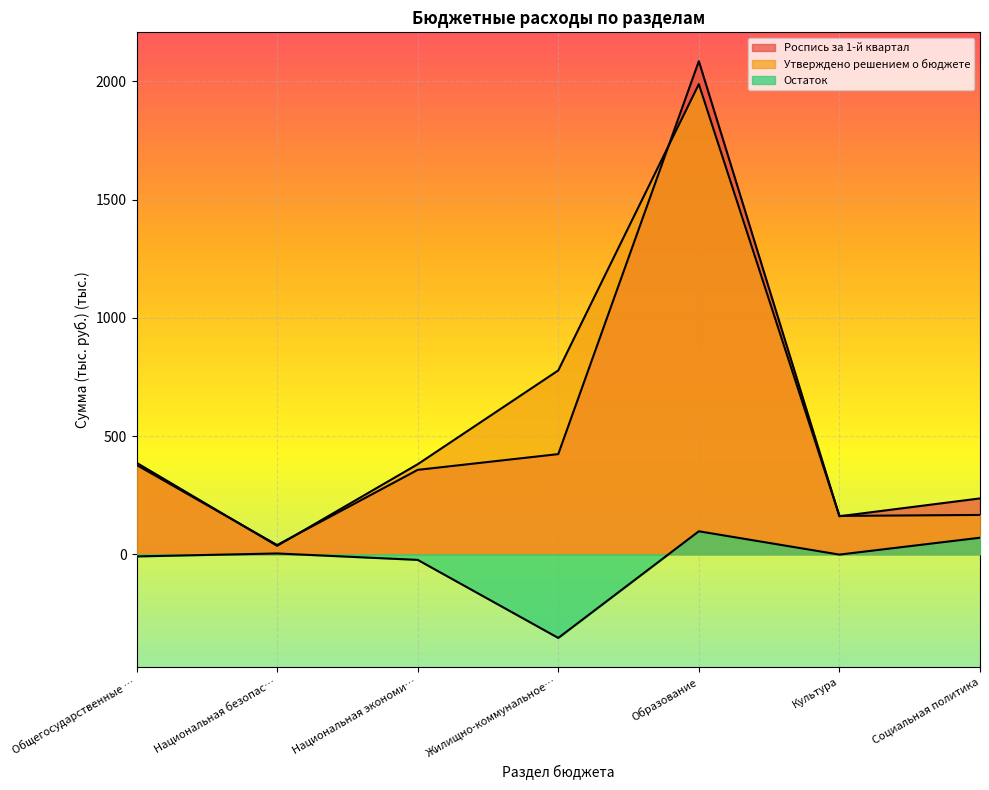

How many interior local valleys does the Роспись за 1-й квартал series have?

2